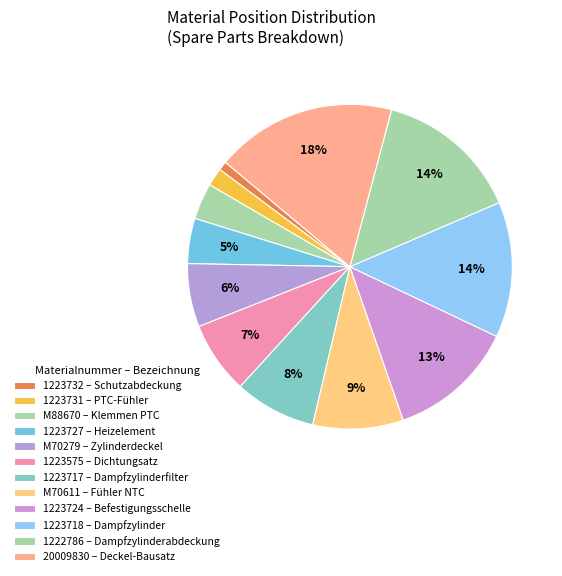

Does M70279 represent more than half of the total?

No